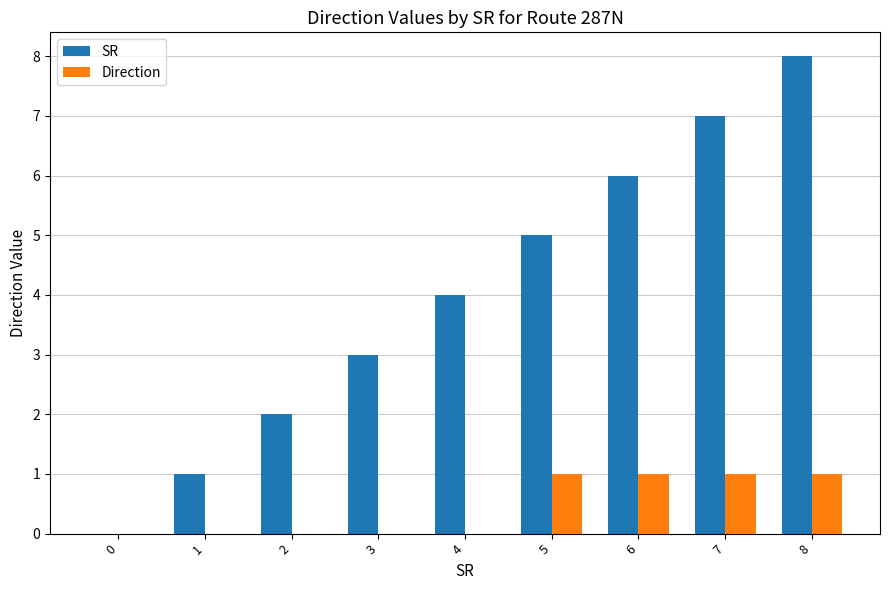

Which series has the largest total across all categories?

SR